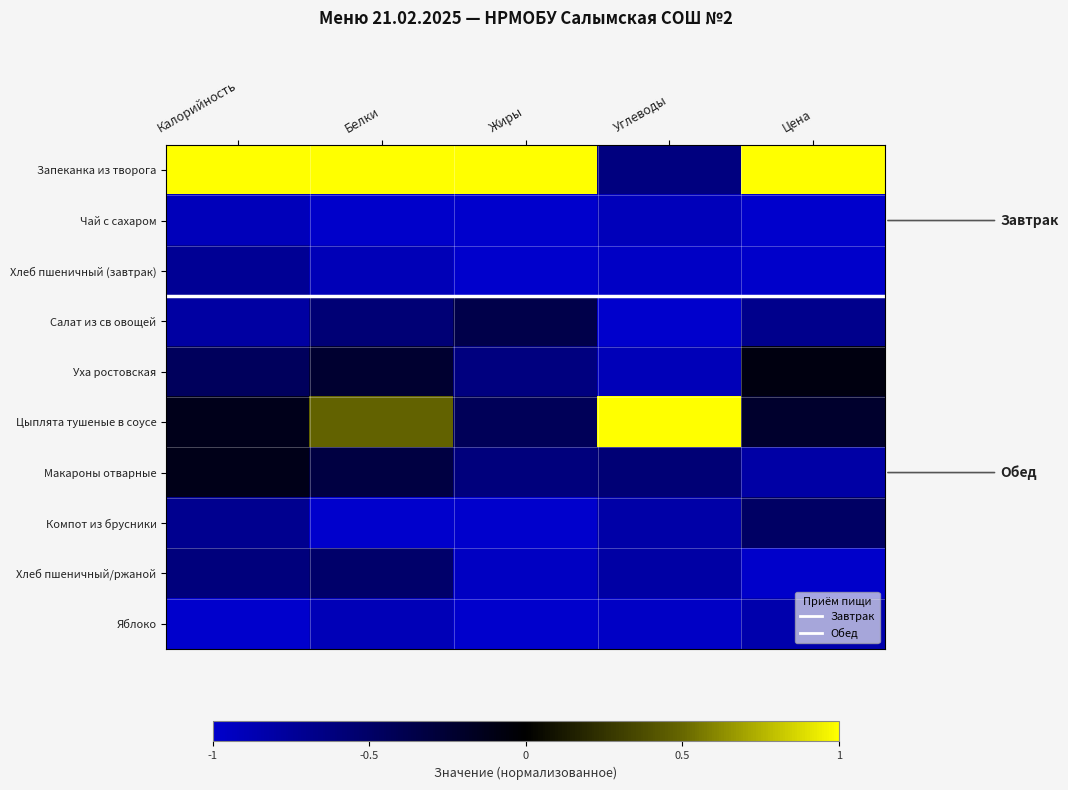

Reading left to right, transcribe all the data shown in this chart.

Запеканка из творога: Калорийность=1.0	Белки=1.0	Жиры=1.0	Углеводы=-0.6	Цена=1.0
Чай с сахаром: Калорийность=-0.9	Белки=-1.0	Жиры=-1.0	Углеводы=-0.9	Цена=-1.0
Хлеб пшеничный (завтрак): Калорийность=-0.7	Белки=-0.9	Жиры=-1.0	Углеводы=-1.0	Цена=-1.0
Салат из св овощей: Калорийность=-0.8	Белки=-0.6	Жиры=-0.4	Углеводы=-1.0	Цена=-0.7
Уха ростовская: Калорийность=-0.4	Белки=-0.2	Жиры=-0.6	Углеводы=-0.9	Цена=-0.1
Цыплята тушеные в соусе: Калорийность=-0.1	Белки=0.5	Жиры=-0.4	Углеводы=1.0	Цена=-0.2
Макароны отварные: Калорийность=-0.1	Белки=-0.3	Жиры=-0.6	Углеводы=-0.6	Цена=-0.8
Компот из брусники: Калорийность=-0.7	Белки=-1.0	Жиры=-1.0	Углеводы=-0.8	Цена=-0.5
Хлеб пшеничный/ржаной: Калорийность=-0.6	Белки=-0.5	Жиры=-1.0	Углеводы=-0.8	Цена=-1.0
Яблоко: Калорийность=-1.0	Белки=-0.9	Жиры=-1.0	Углеводы=-1.0	Цена=-0.8